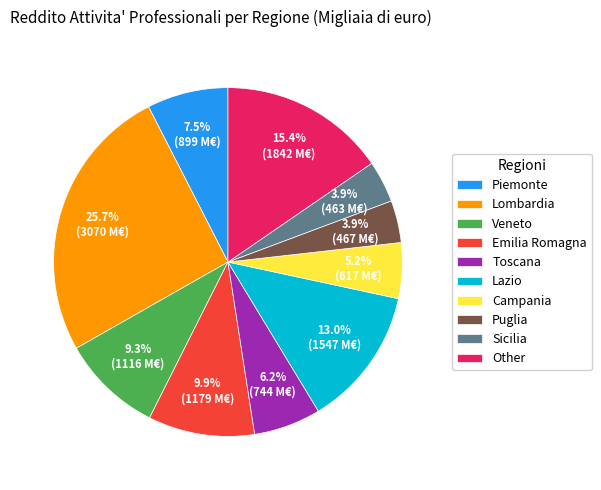

Do Campania and Toscana together represent more than half of the pie?

No